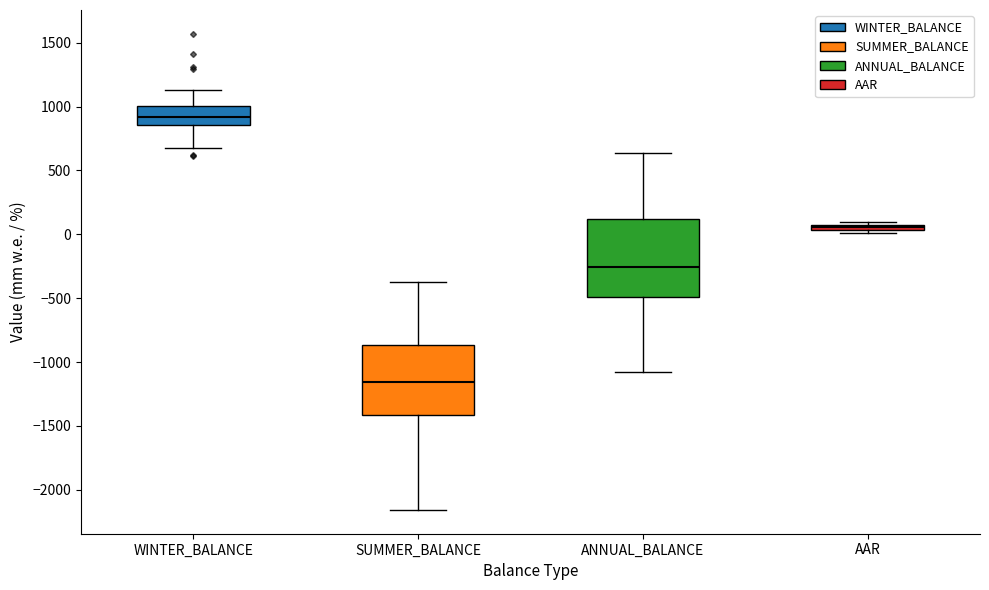

Where is the upper edge of the box for SUMMER_BALANCE on the y-axis? The values are not printed on the chart, so give them approximately, as read against the axis.

-850